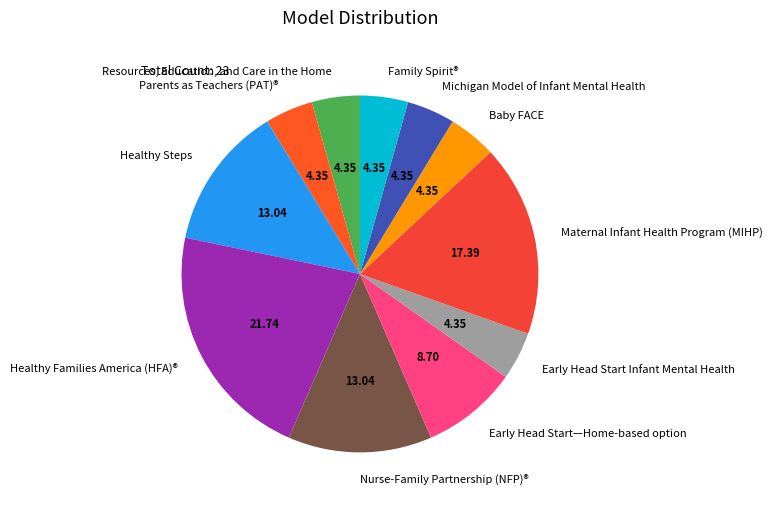

Between Nurse-Family Partnership (NFP)® and Michigan Model of Infant Mental Health, which is larger?

Nurse-Family Partnership (NFP)®